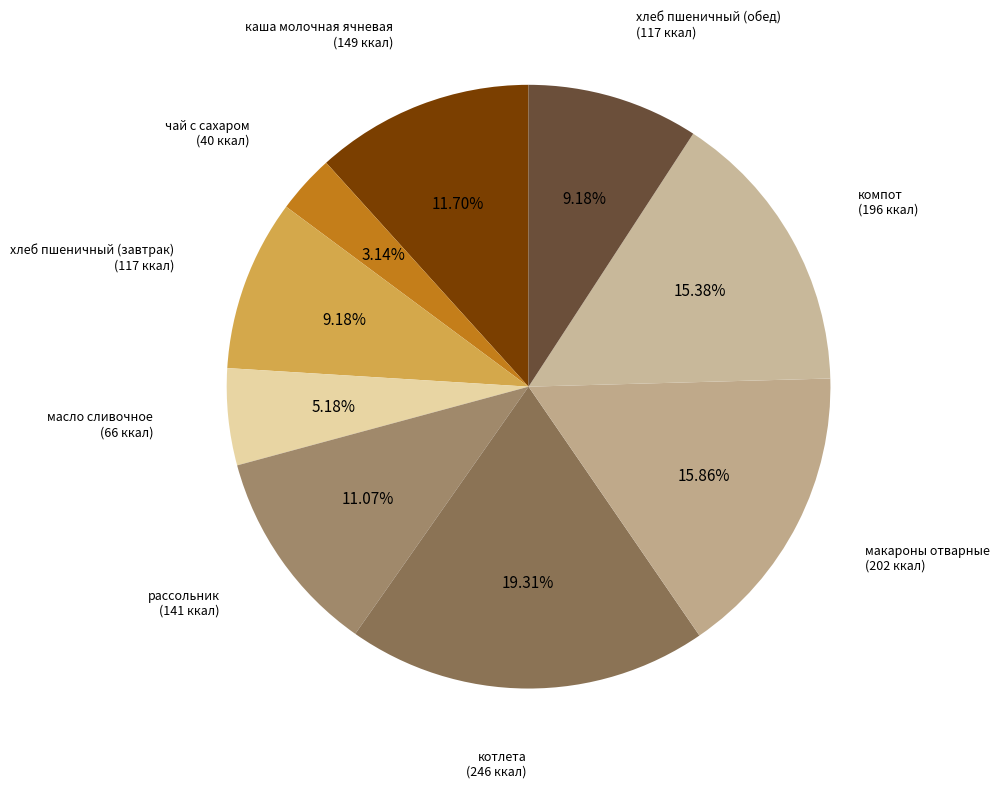

Count the number of slices in the pie.

9